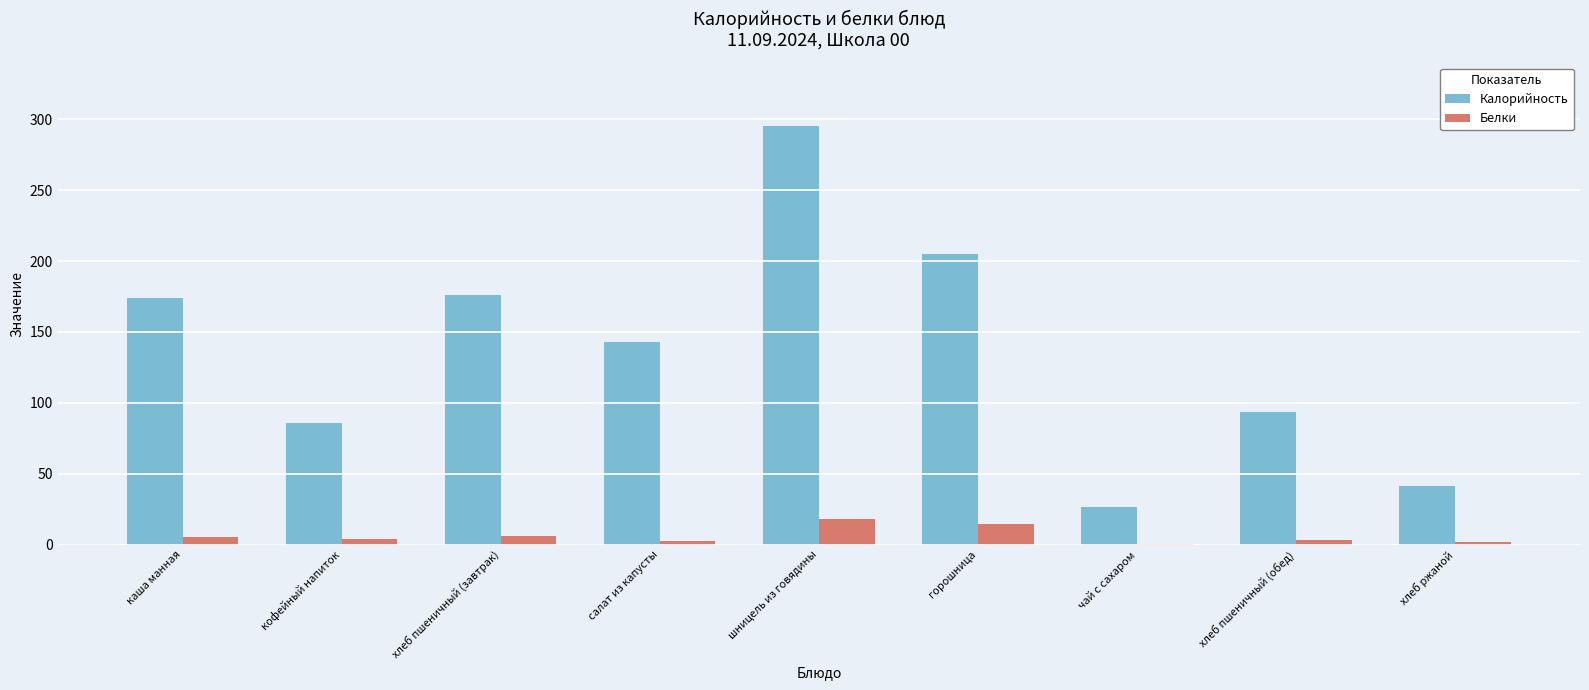

What is the sum of all Калорийность values?

1240.6